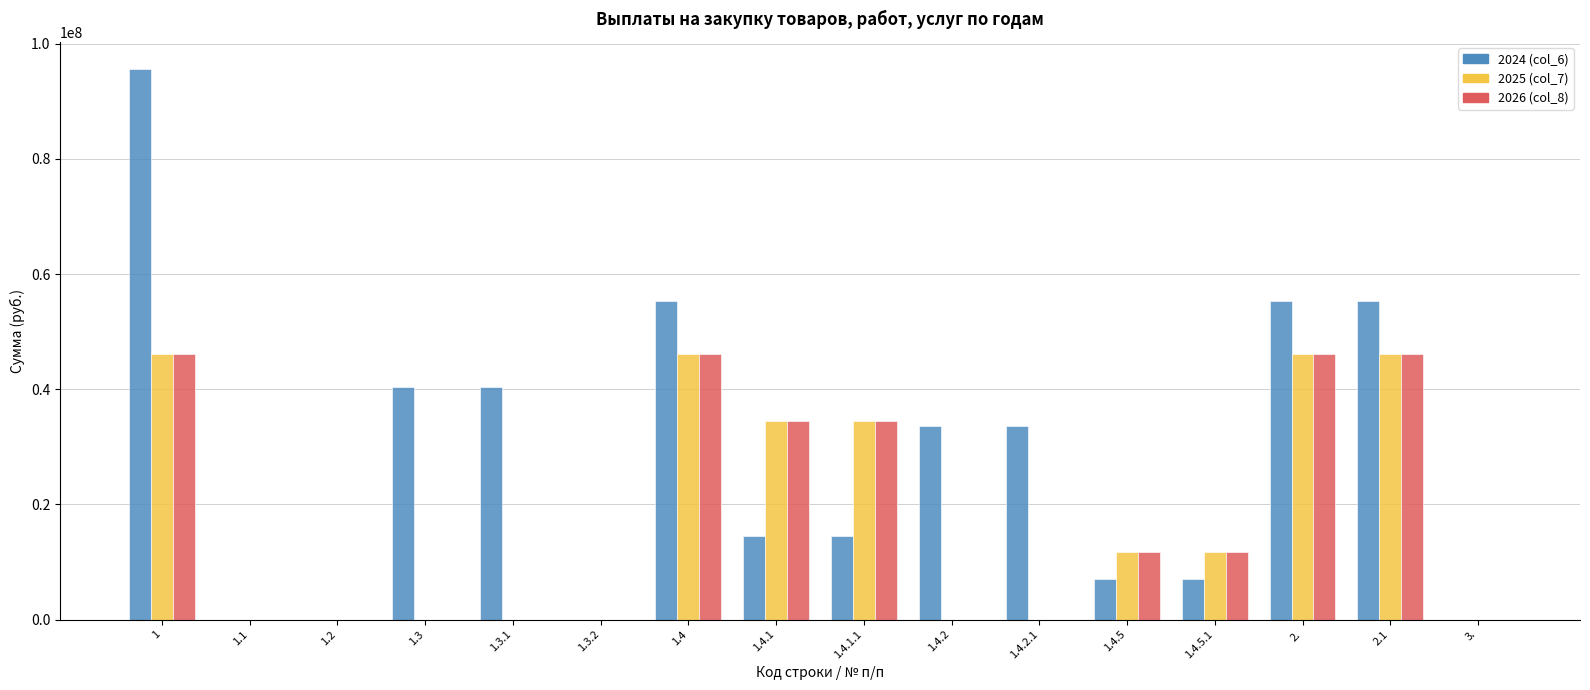

What is the difference between the 2025 (col_7) values at 1.3.2 and 1.4?

46134230.7